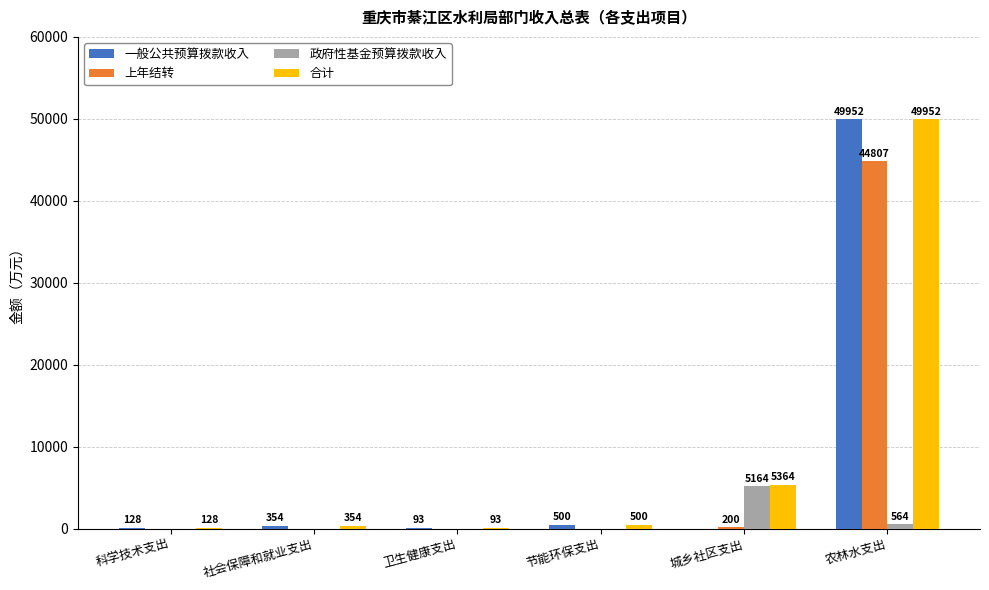

What value does the 合计 series have at 卫生健康支出?

93.5